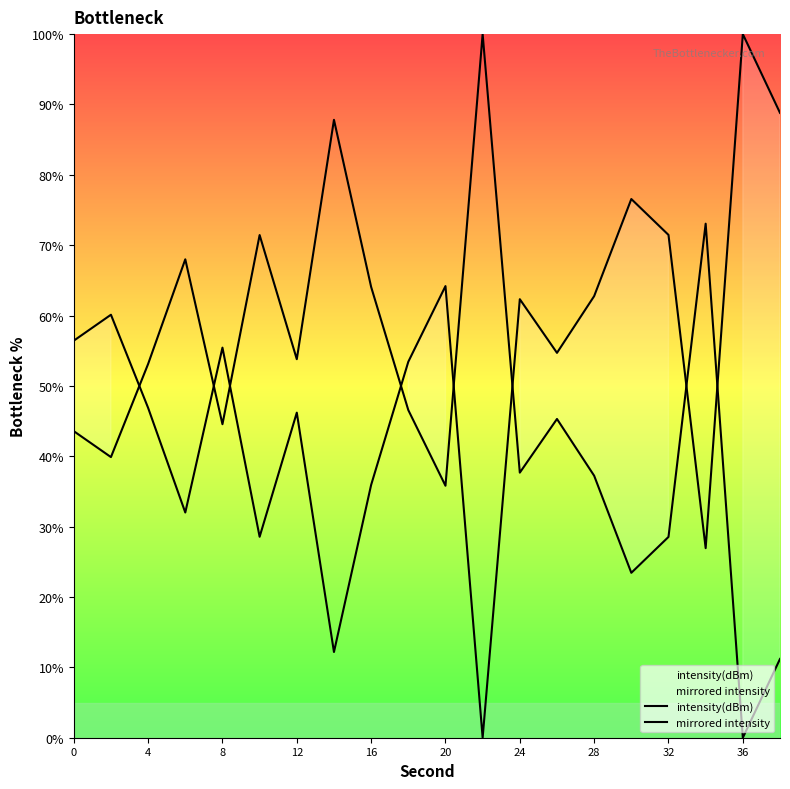

Between 16 and 28, which is larger?

28